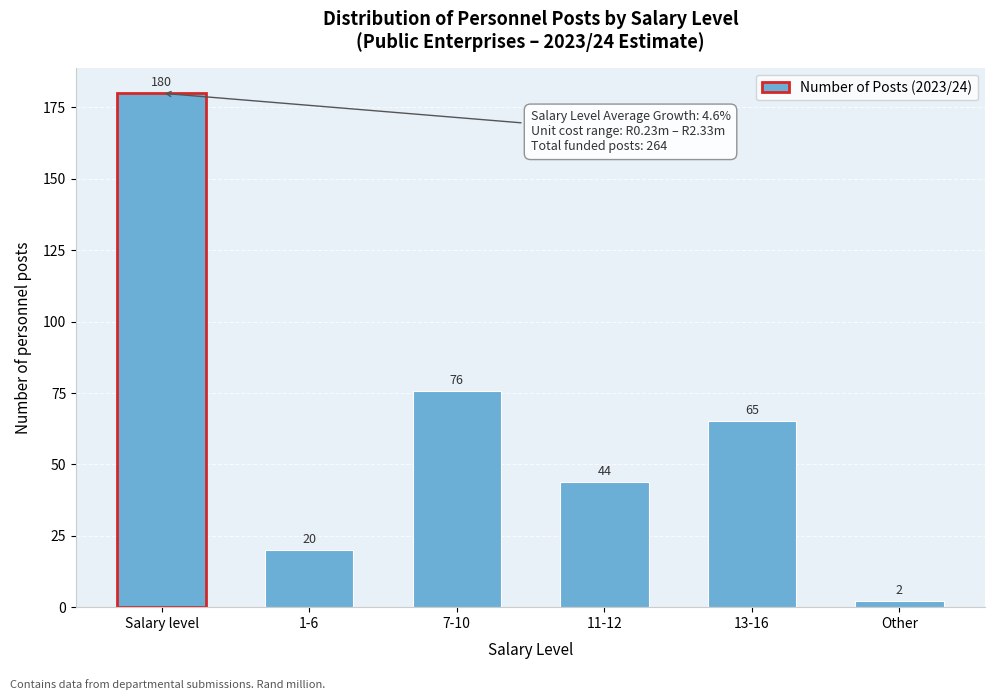

What is the difference between the maximum and minimum values?

178.0